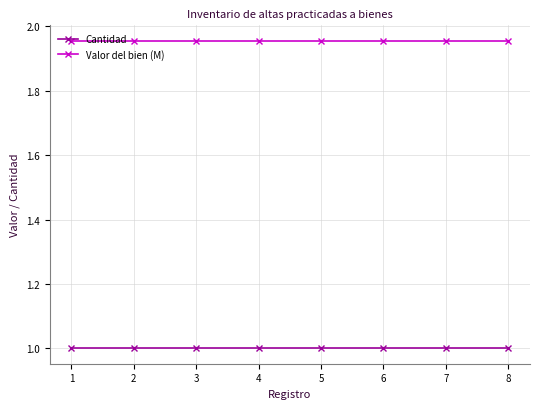

What is the maximum value for Cantidad?

1.0